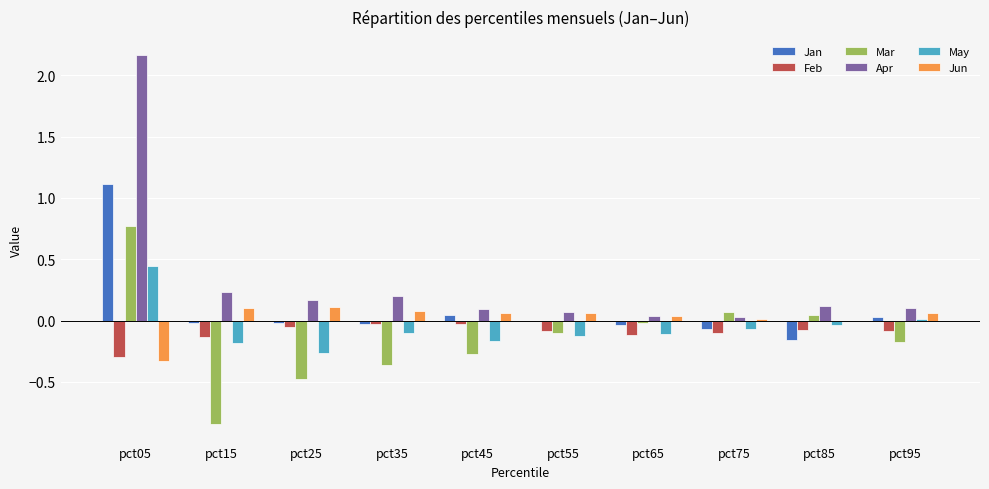

Which series has the largest total across all categories?

Apr